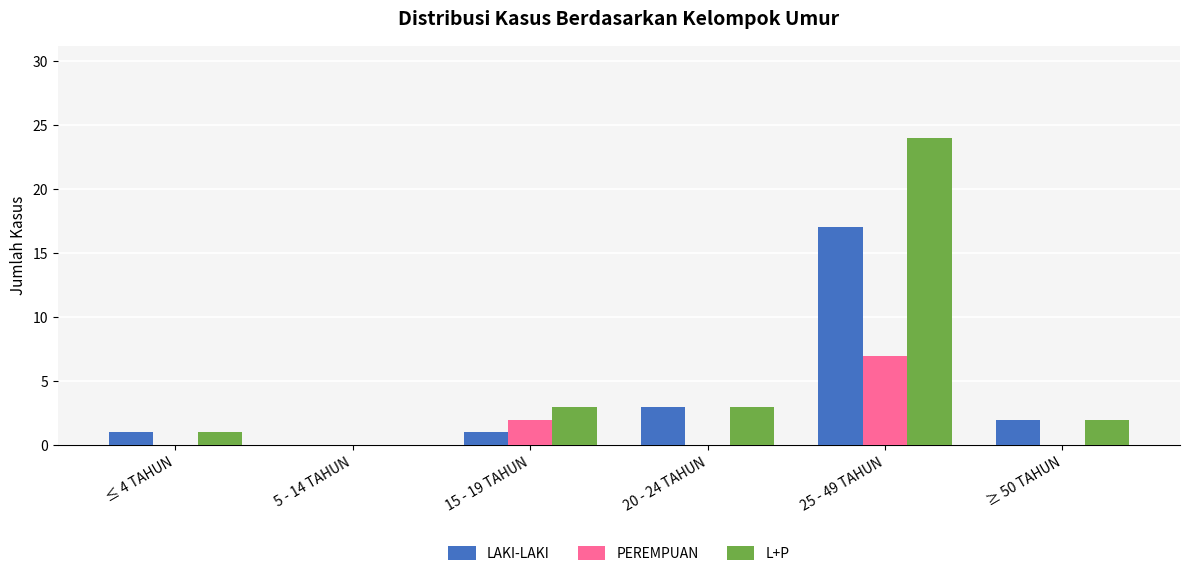

What is the sum of all PEREMPUAN values?

9